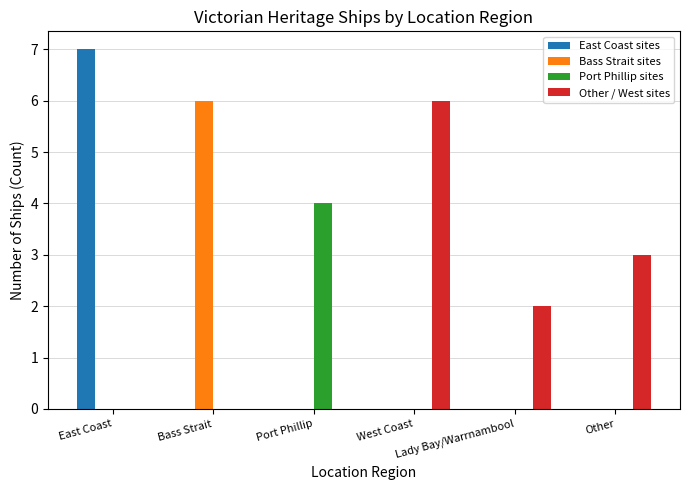

Count the number of data series in this chart.

4